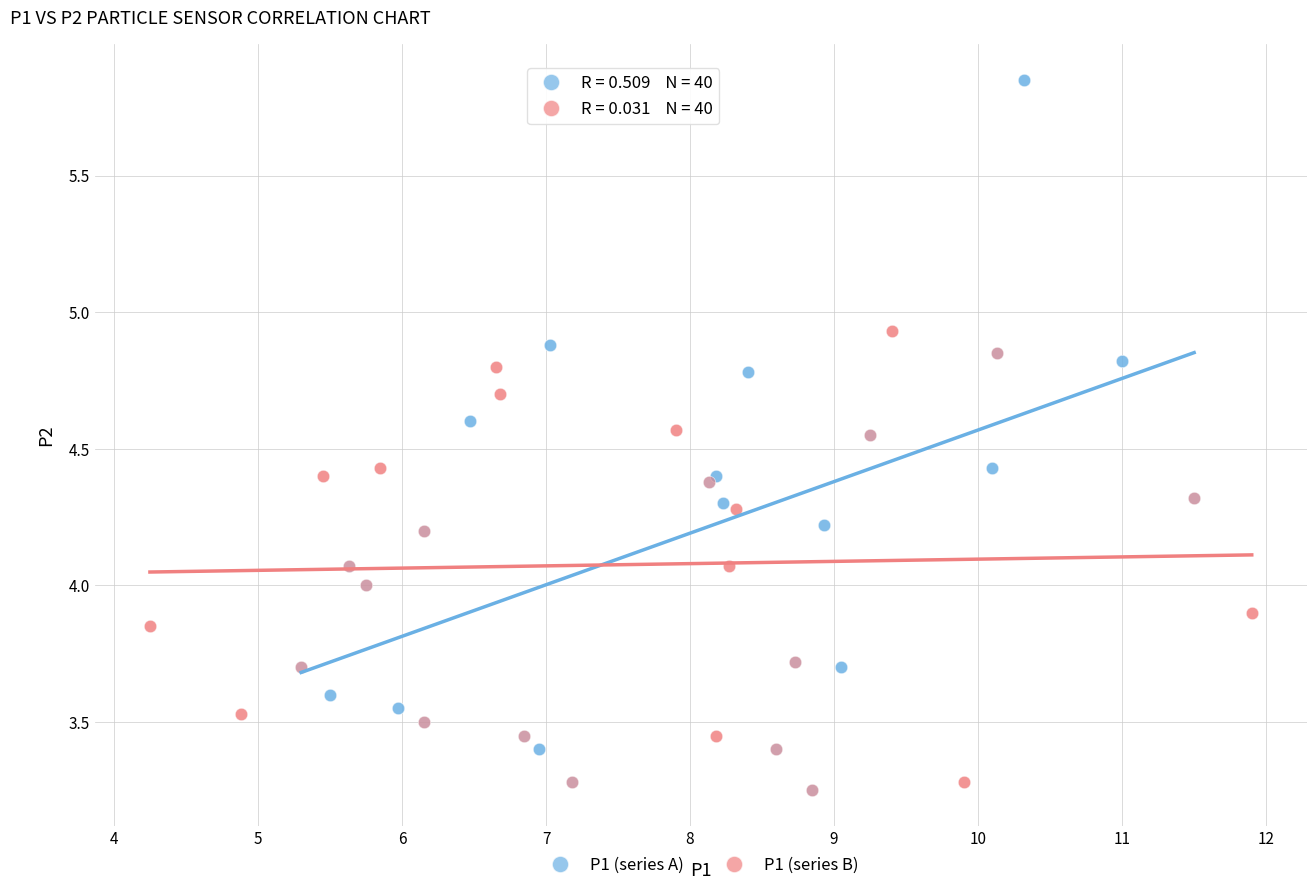

Which series contains the highest Y value?

P1 (series A)